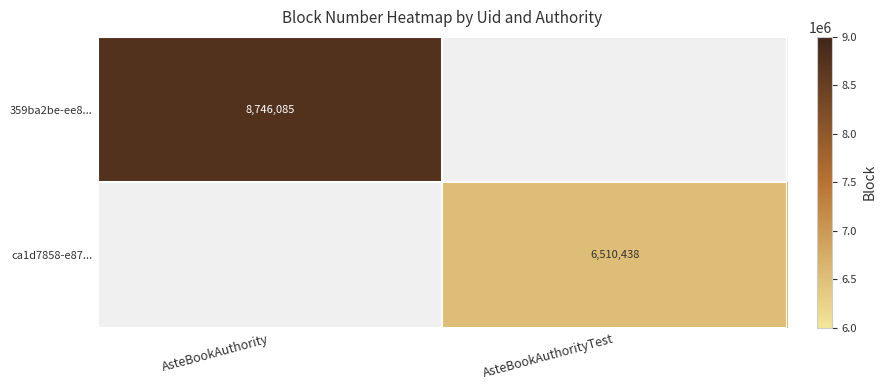

At how many categories does at least one series exceed 8062619?

1